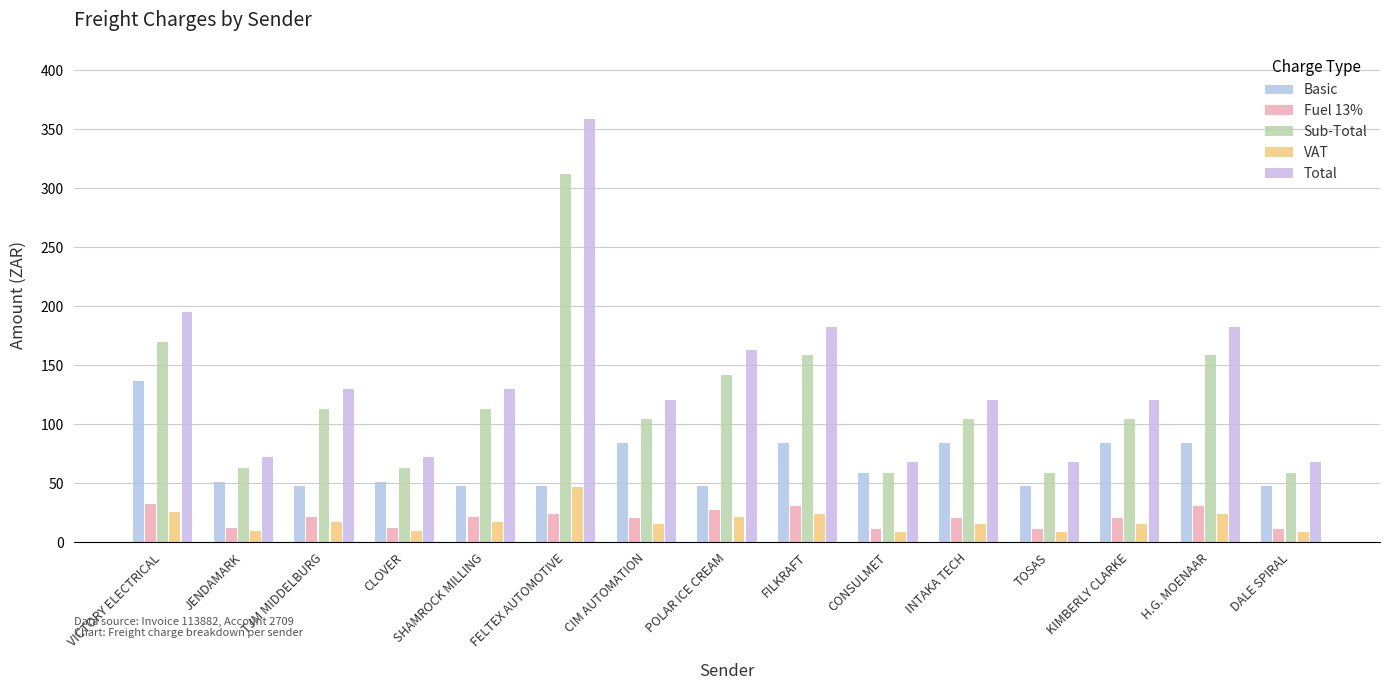

Reading left to right, extract all data points from this chart.

Basic: 137.0	50.9	47.5	50.9	47.5	47.5	84.4	47.5	84.4	58.8	84.4	47.5	84.4	84.4	47.5
Fuel 13%: 32.7	12.1	21.8	12.1	21.8	24.1	20.1	27.3	30.6	11.3	20.1	11.3	20.1	30.6	11.3
Sub-Total: 169.7	63.0	113.2	63.0	113.2	311.8	104.5	141.7	159.0	58.8	104.5	58.8	104.5	159.0	58.8
VAT: 25.5	9.4	17.0	9.4	17.0	46.8	15.7	21.3	23.8	8.8	15.7	8.8	15.7	23.8	8.8
Total: 195.2	72.5	130.2	72.5	130.2	358.6	120.2	163.0	182.8	67.6	120.2	67.6	120.2	182.8	67.6